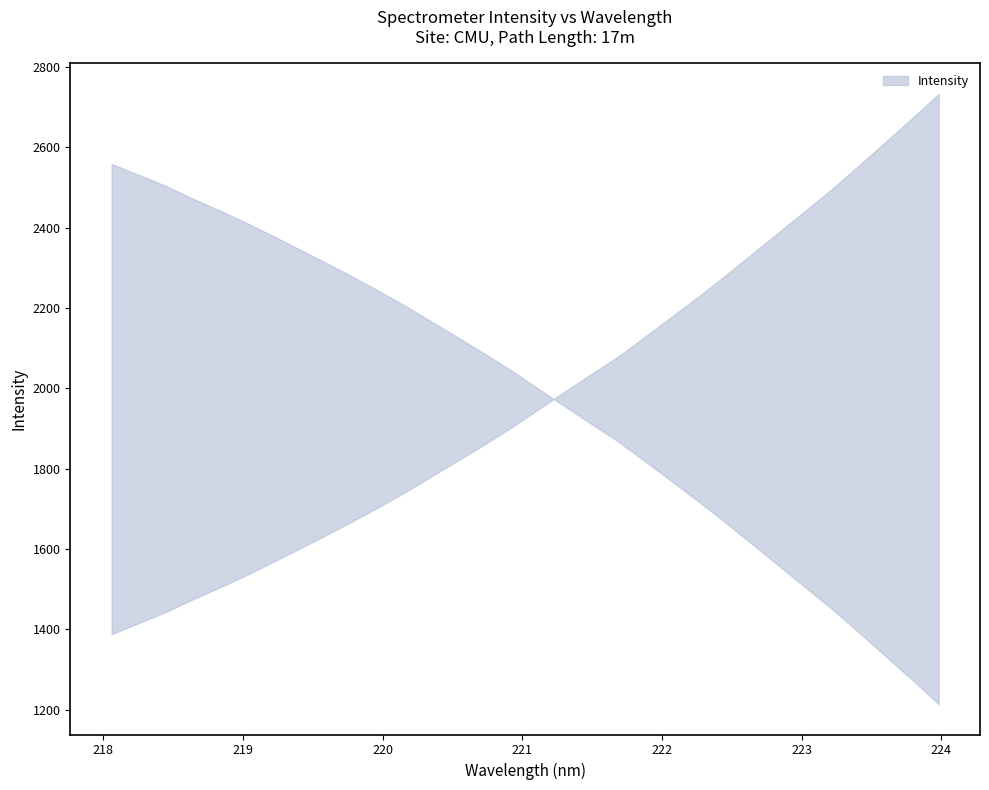

What is the maximum value shown in the chart?

2732.4